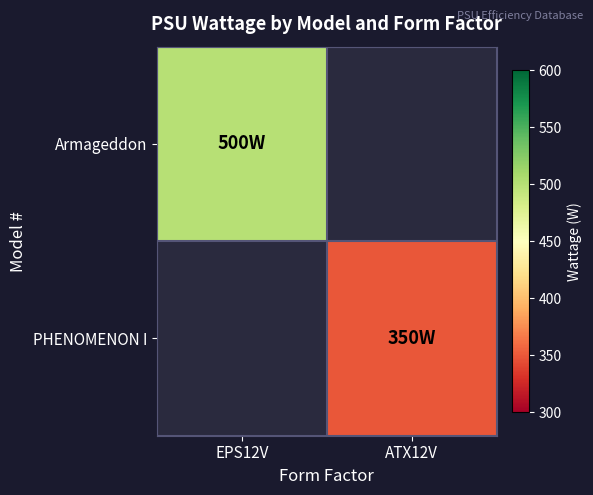

Between ATX12V and EPS12V, which is larger?

EPS12V